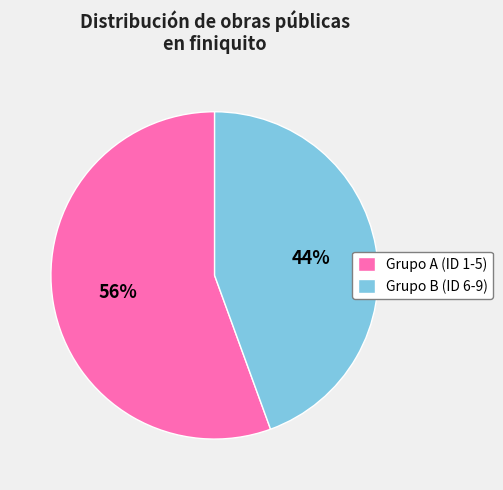

To the nearest percent, what is the combined percentage of Grupo B (ID 6-9) and Grupo A (ID 1-5)?

100%